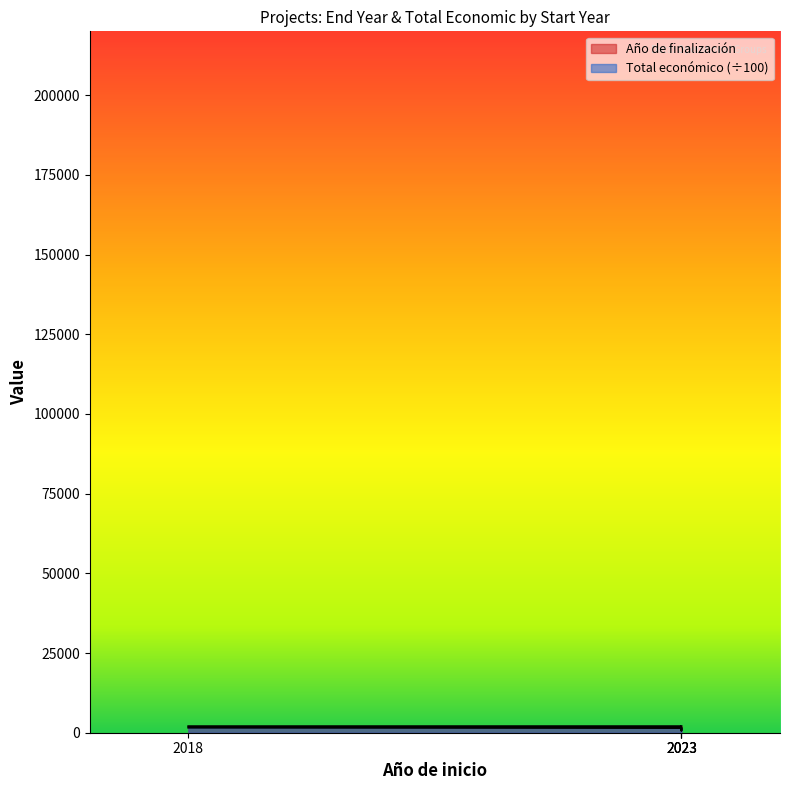

Which category has the highest value in the Año de finalización series?

2023